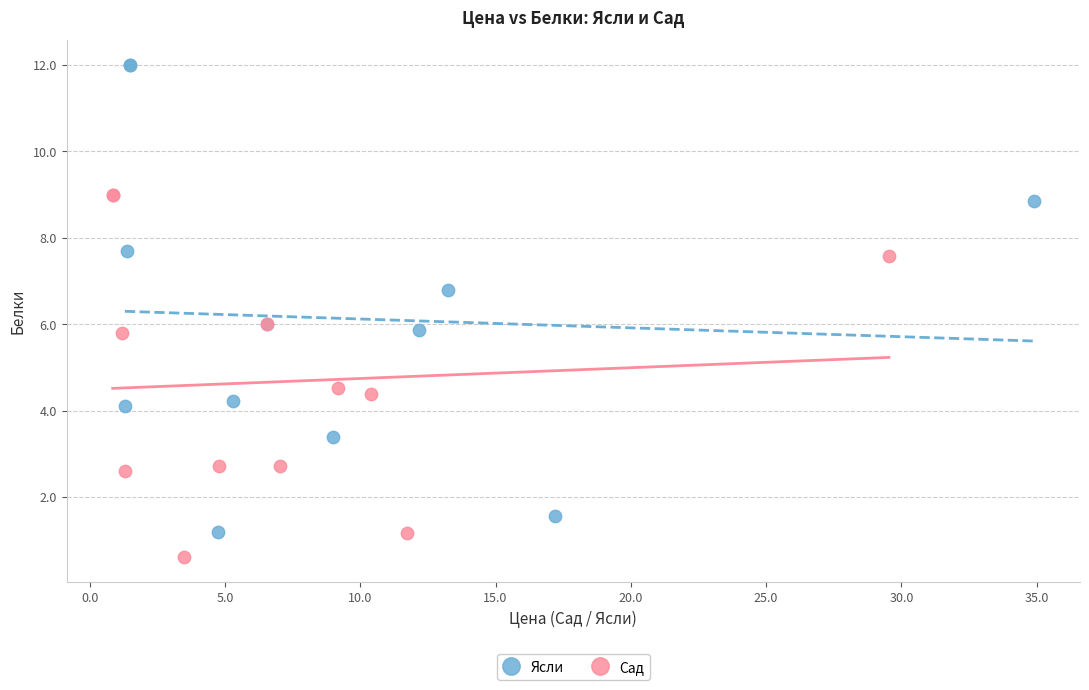

Which series has the widest spread of Y values?

Ясли